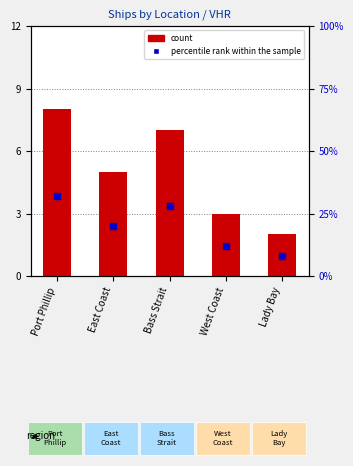

Which series has the largest total across all categories?

percentile rank within the sample